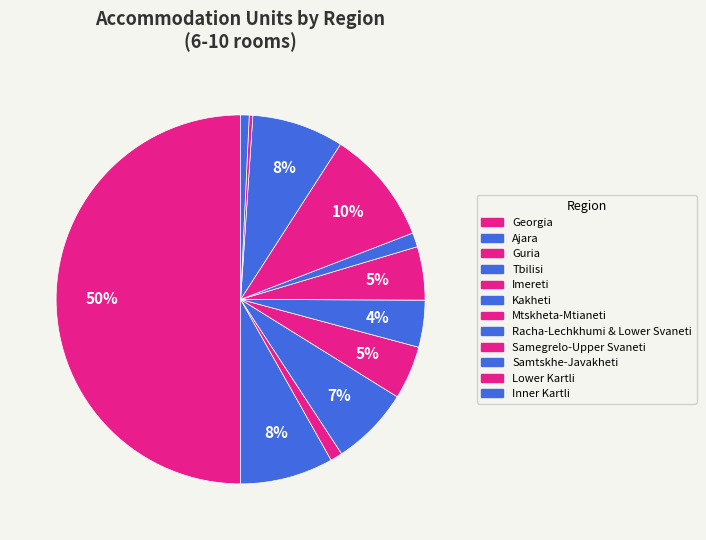

What percentage is NOT represented by Racha-Lechkhumi & Lower Svaneti?

98.8%